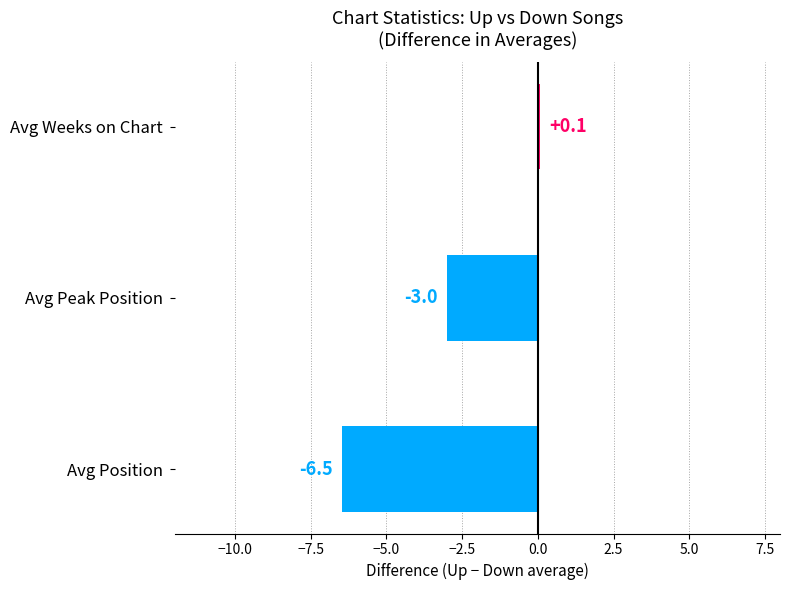

At which label is the value closest to -3?

Avg Peak Position